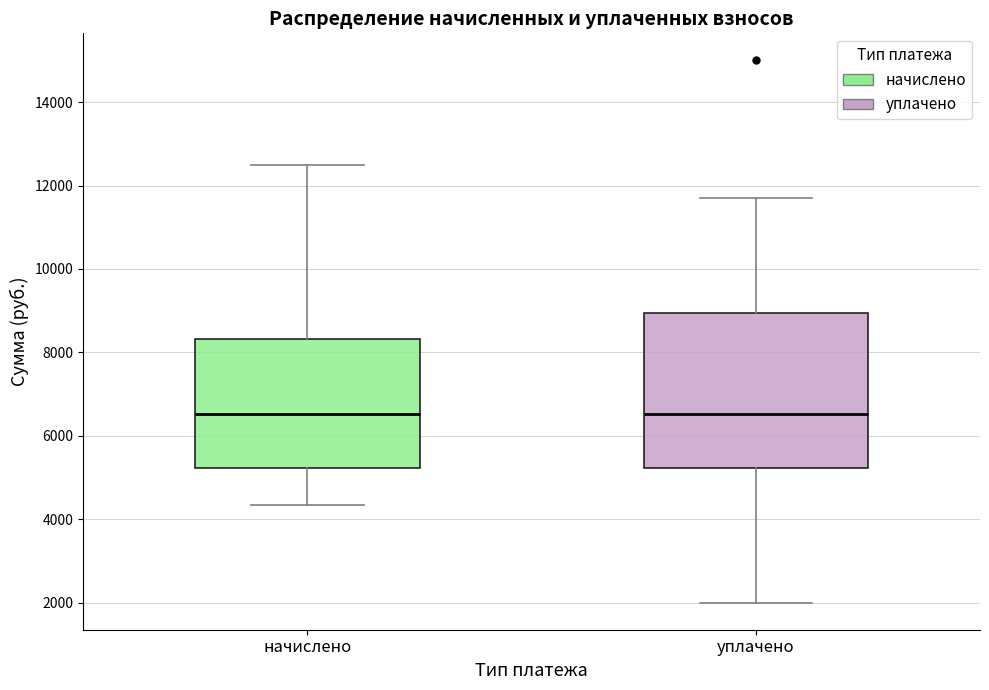

Reading left to right, read every box against the y-axis: the position of its median line, the range the box covers, and the ends of its whiskers. The values are not printed on the chart, so give them approximately, as read against the axis.

начислено: median 6600, box 5200 to 8400, whiskers 4400 to 12400
уплачено: median 6600, box 5200 to 9000, whiskers 2000 to 11600